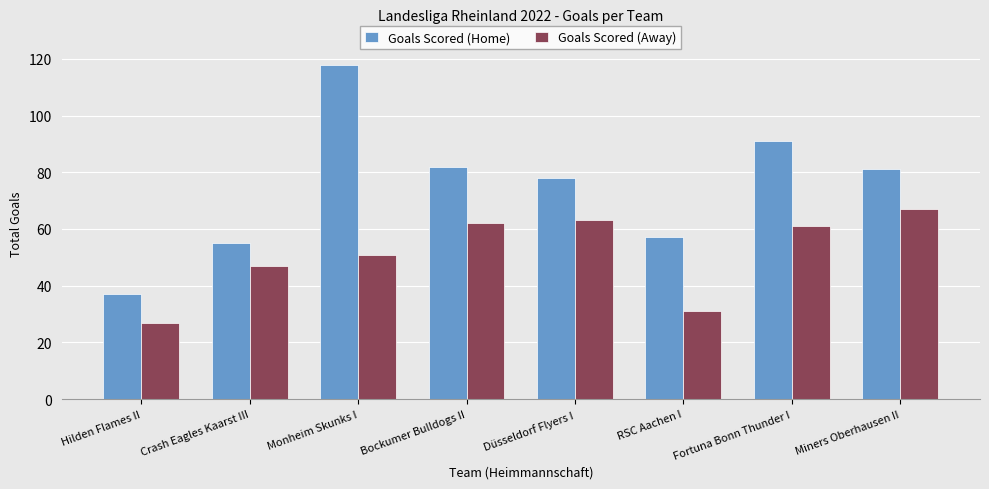

At how many categories does at least one series exceed 87?

2